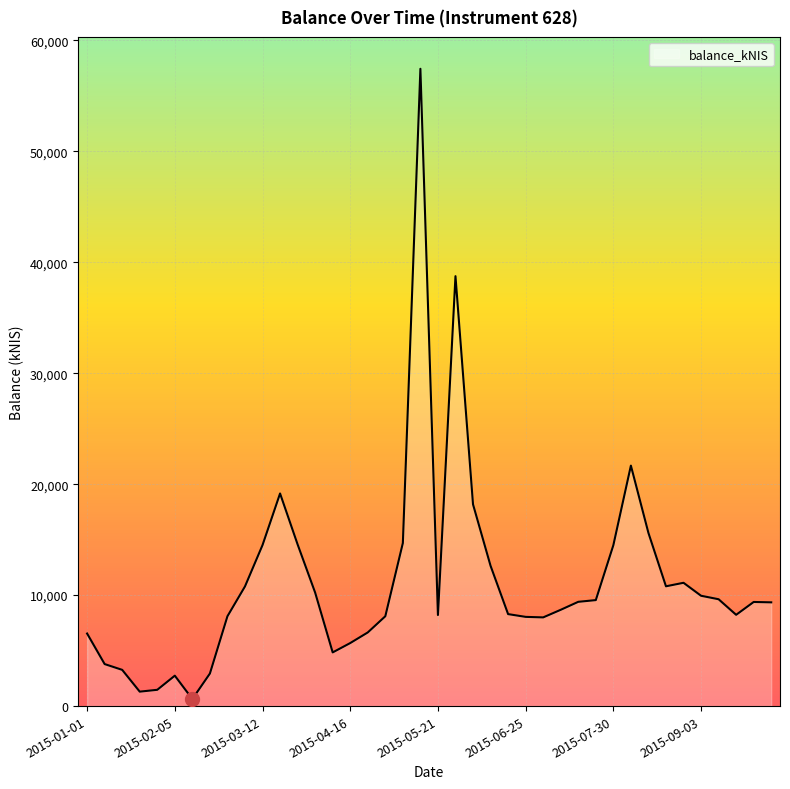

What is the difference between the maximum and minimum values?

56804.2